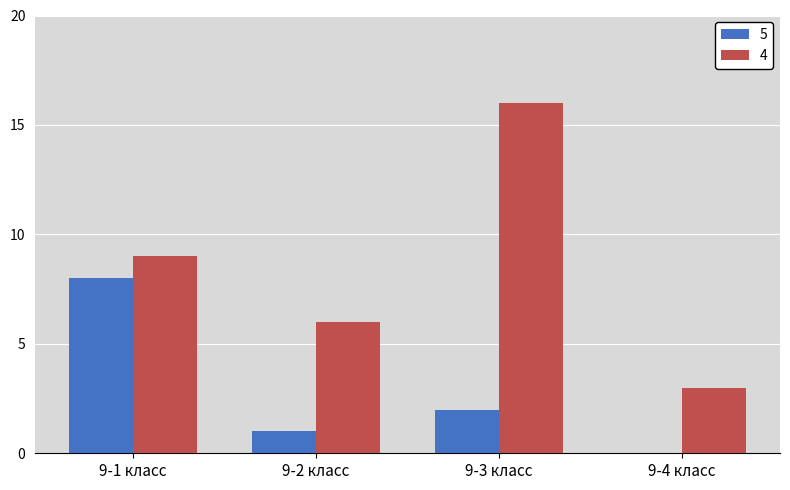

What is the highest value of the 4 series?

16